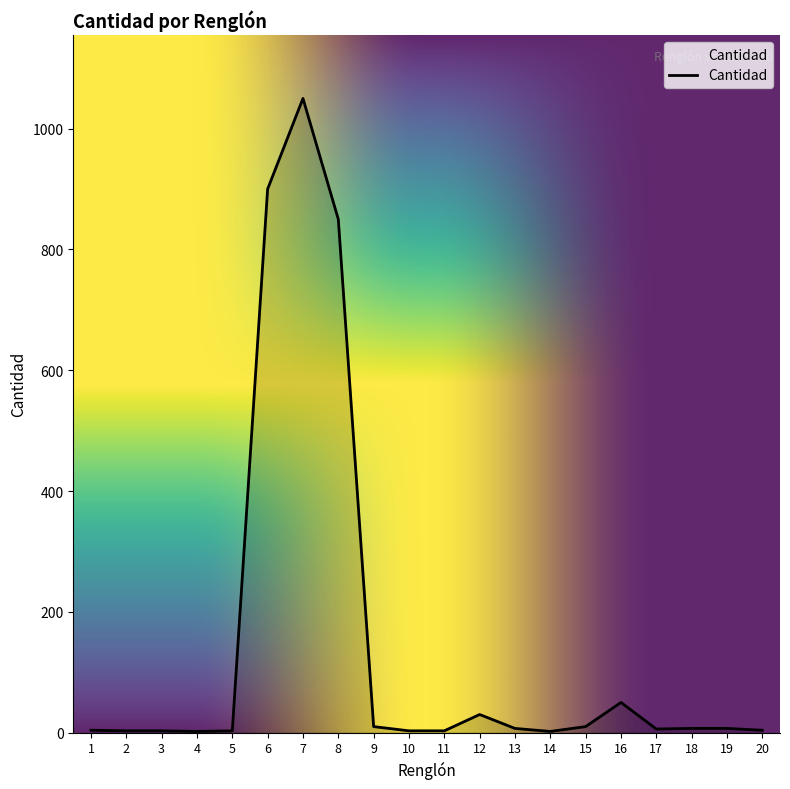

What is the maximum value shown in the chart?

1050